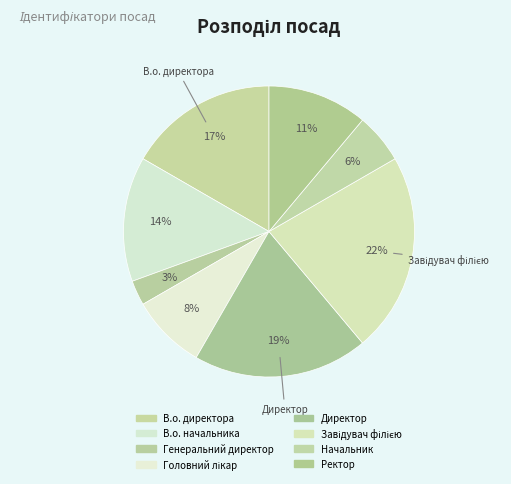

Is there a majority slice in this chart?

No